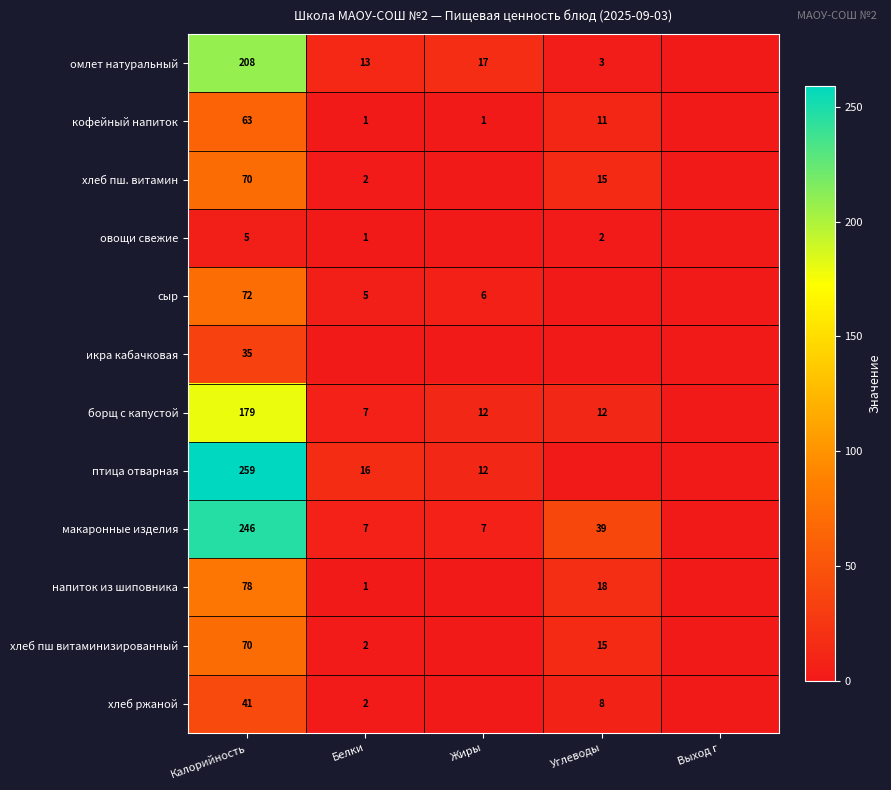

Is the value of омлет натуральный at Калорийность greater than the value of напиток из шиповника at Калорийность?

Yes